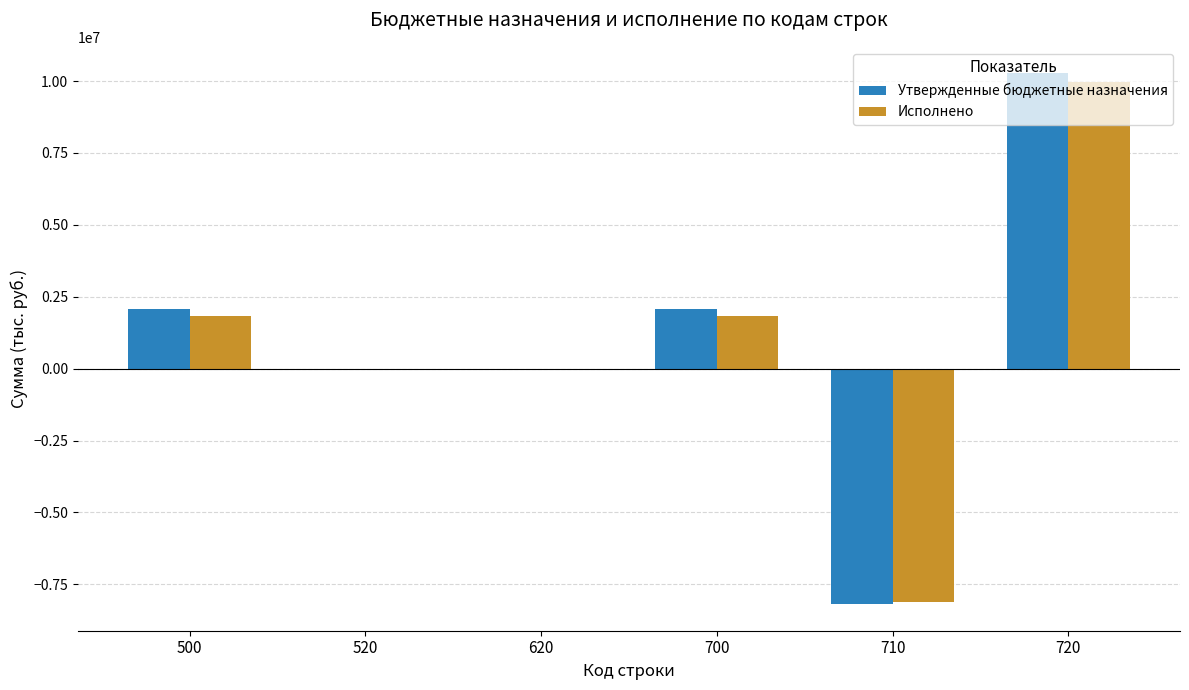

What is the sum of all Утвержденные бюджетные назначения values?

6223200.0